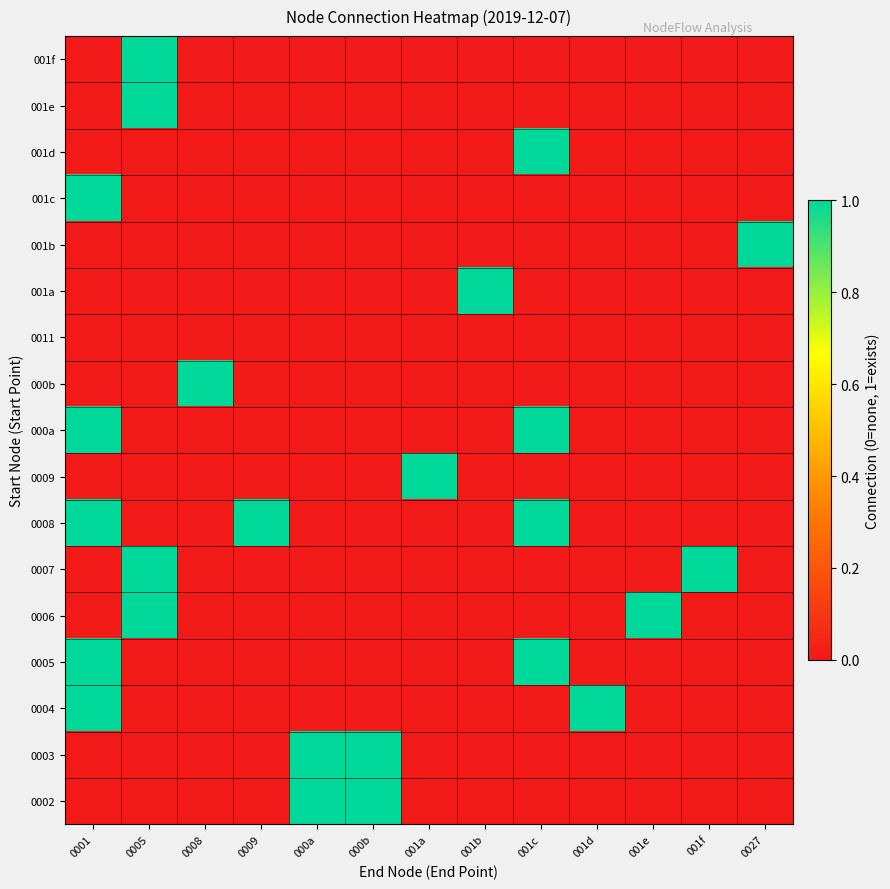

At which category is the sum across all series the highest?

0001